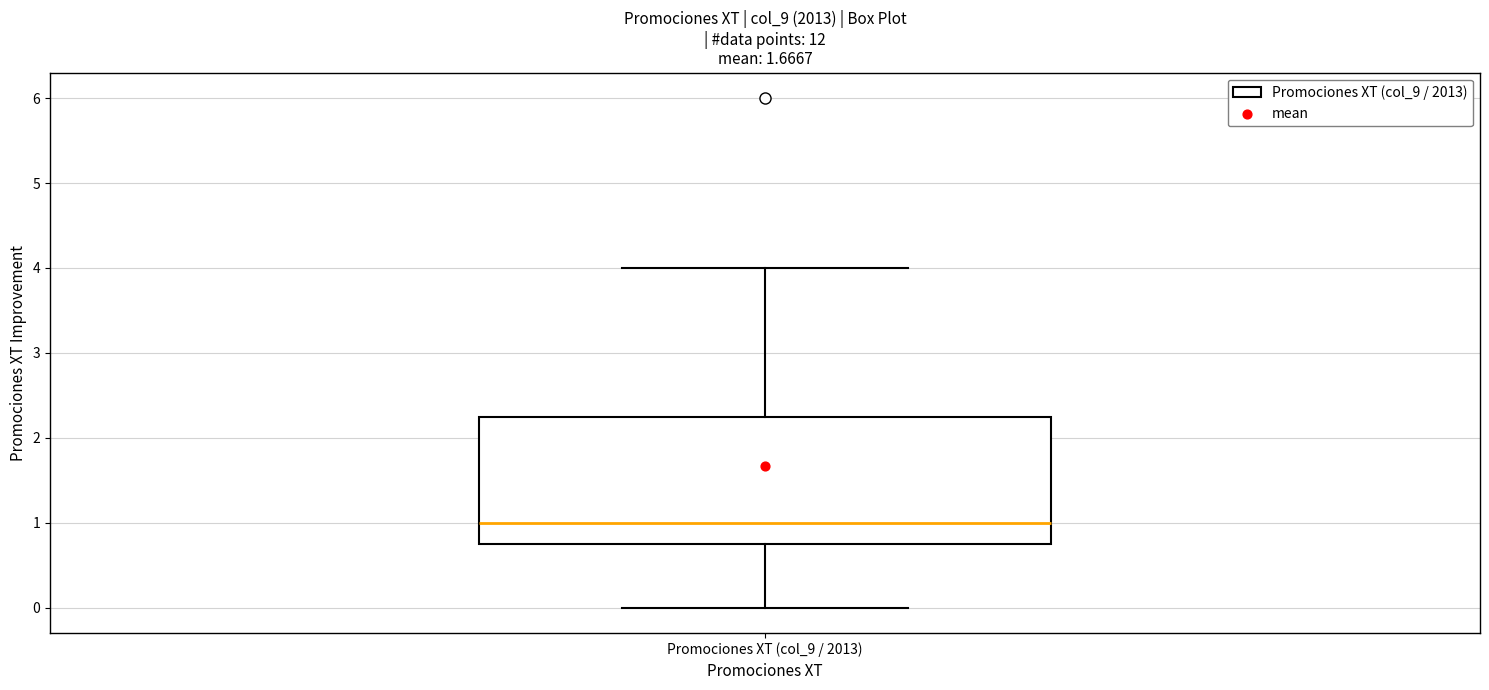

Transcribe this box plot: give where the median line is, the range the box spans, and where the two whiskers end, as read against the y-axis. The values are not printed on the chart, so give them approximately, as read against the axis.

median 1.0, box 0.8 to 2.3, whiskers 0.0 to 4.0